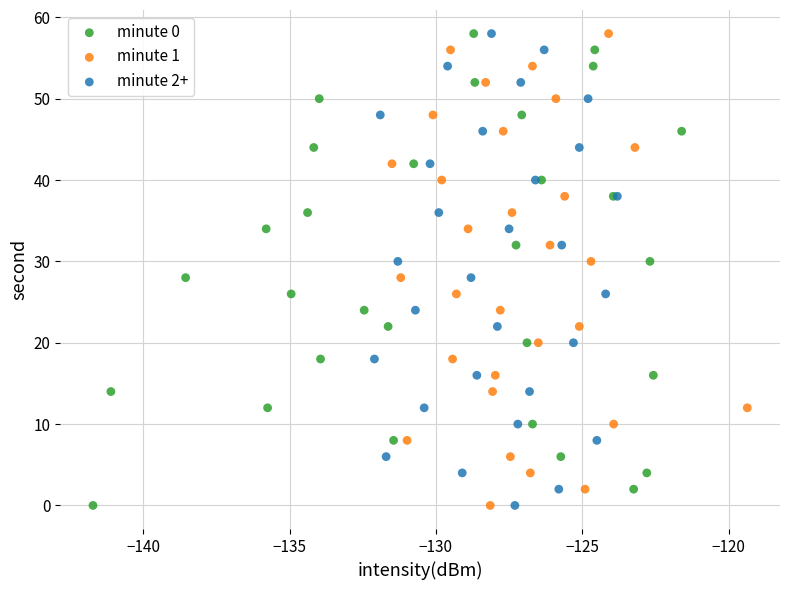

What are all the series names shown in the legend?

minute 0, minute 1, minute 2+